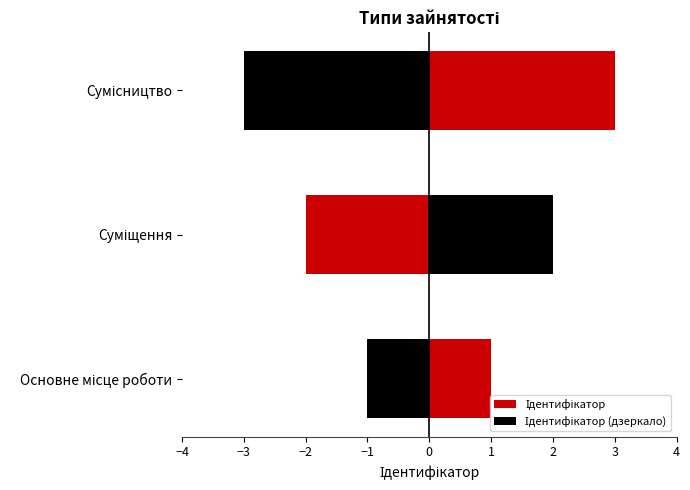

Rank the series by their average value, from lowest to highest.

Ідентифікатор (дзеркало), Ідентифікатор